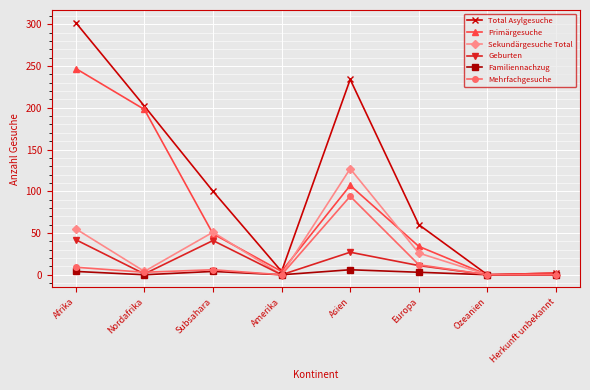

Which series changed the most between Afrika and Herkunft unbekannt?

Total Asylgesuche